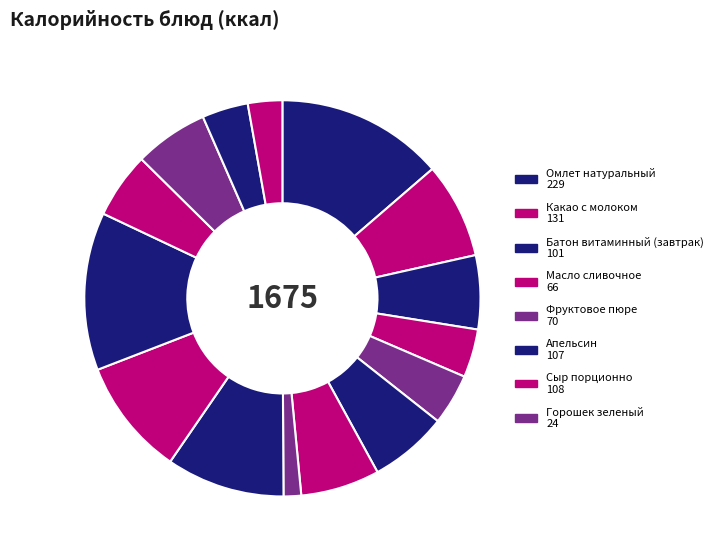

Count the number of slices in the pie.

15